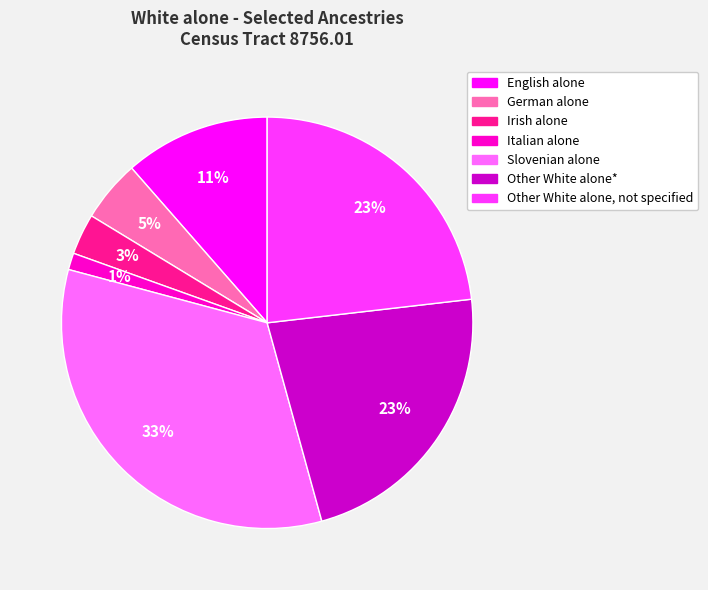

The Irish alone slice represents 3% of the pie. True or false?

True